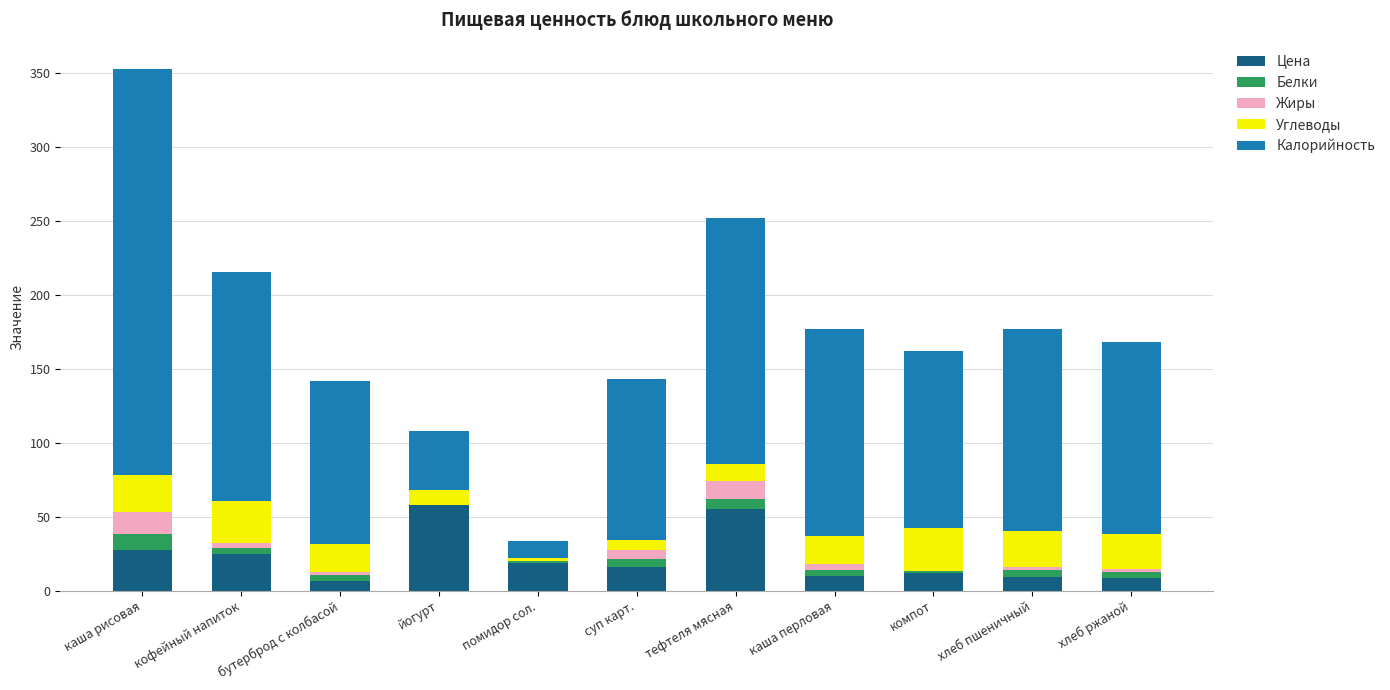

What is the total value across all series at йогурт?

108.0